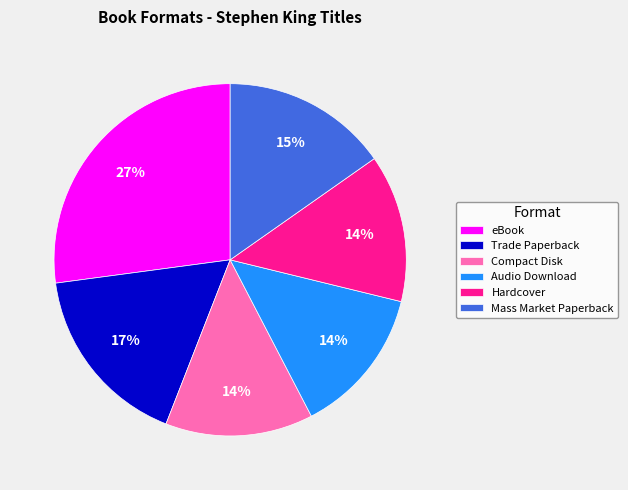

Which slice is the largest?

eBook